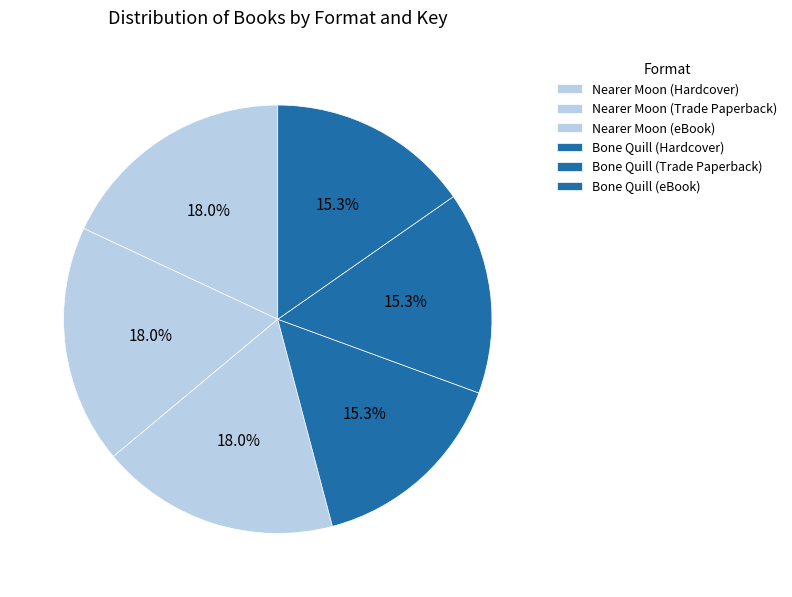

To the nearest percent, what portion does Nearer Moon (Trade Paperback) represent?

18%